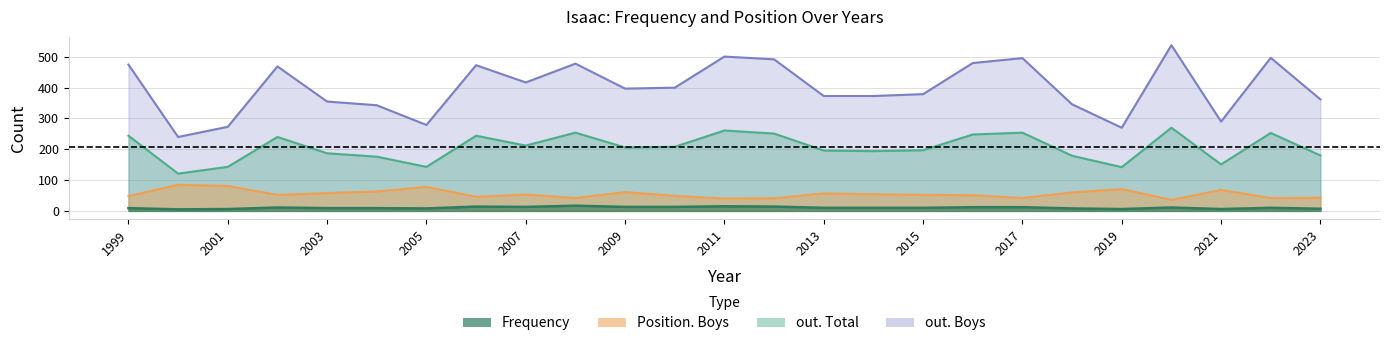

Which label corresponds to the smallest value in the chart?

2000